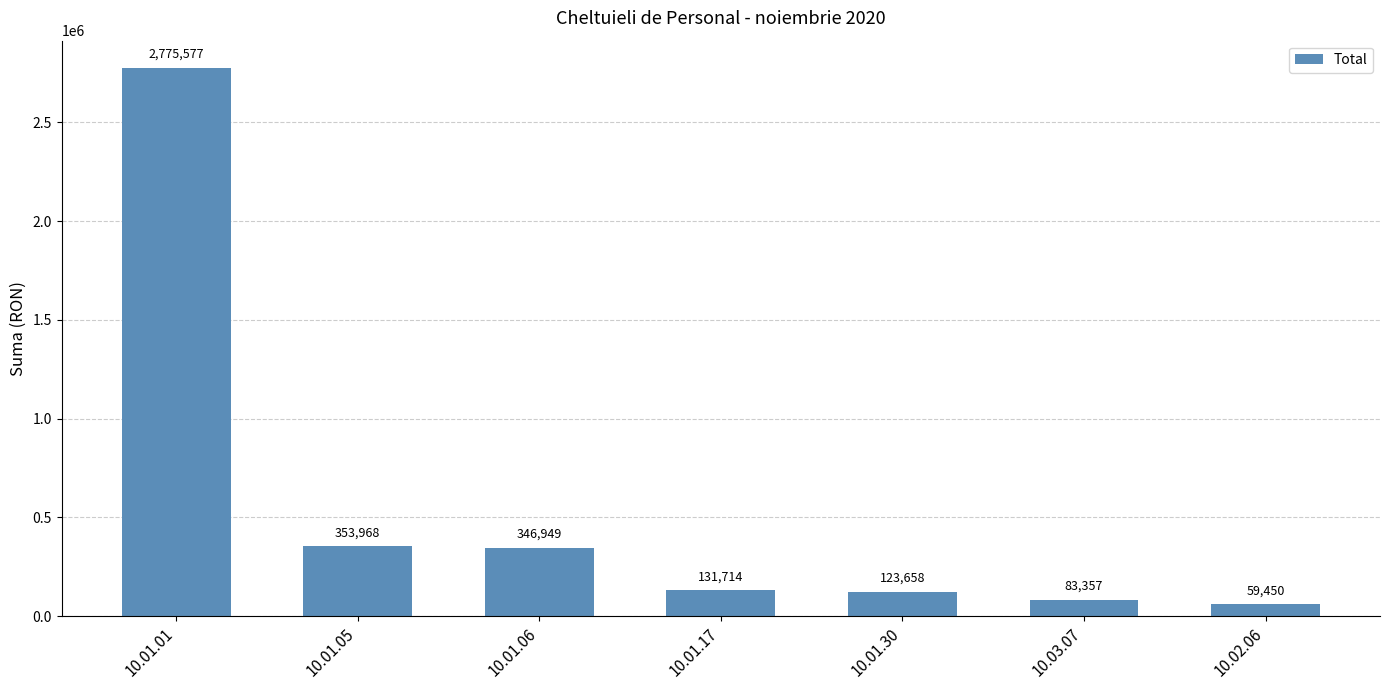

True or false: the data shows 2775577 at 10.01.01.

True